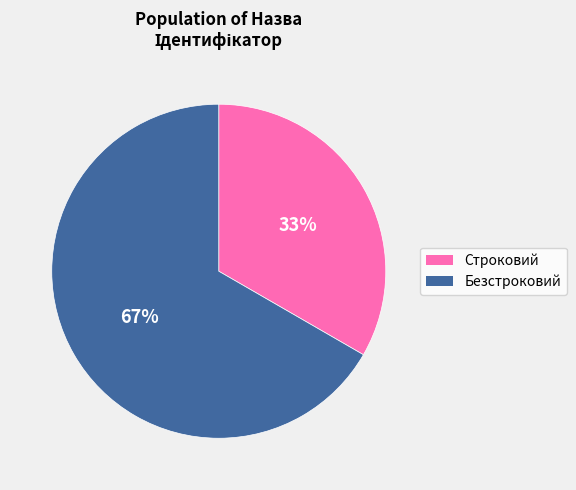

Is the sum of Строковий and Безстроковий greater than half?

Yes